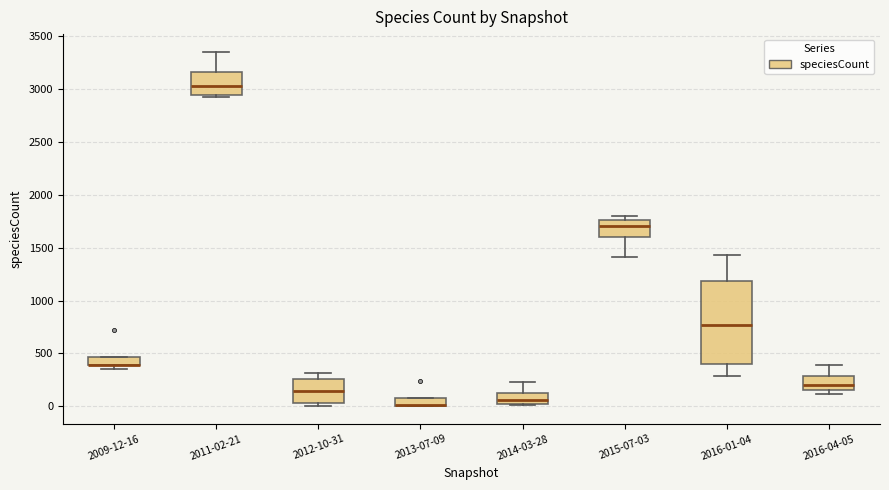

Which box is the tallest, from its lower edge to its upper edge?

2016-01-04